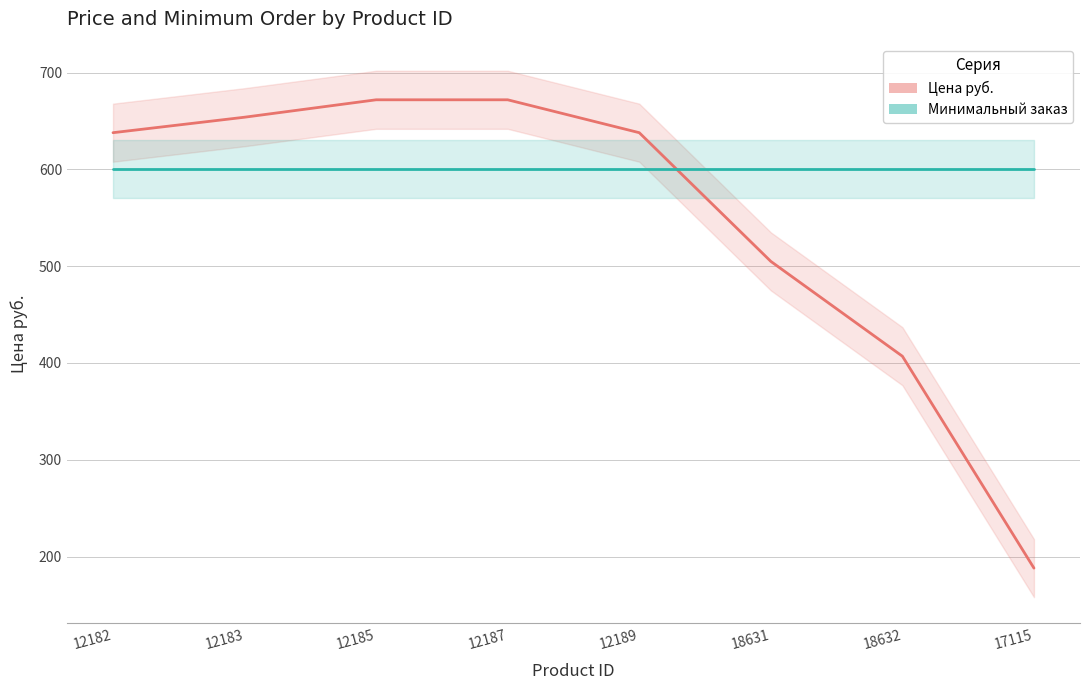

At how many categories does at least one series exceed 497?

8